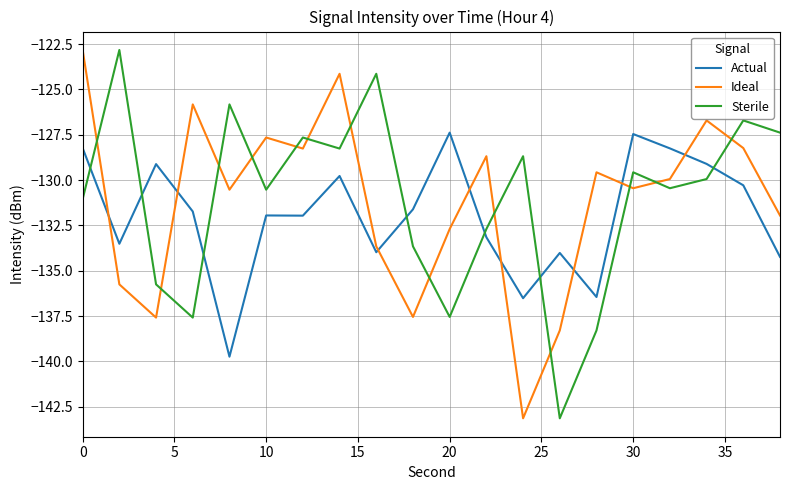

What is the minimum value for Ideal?

-143.1